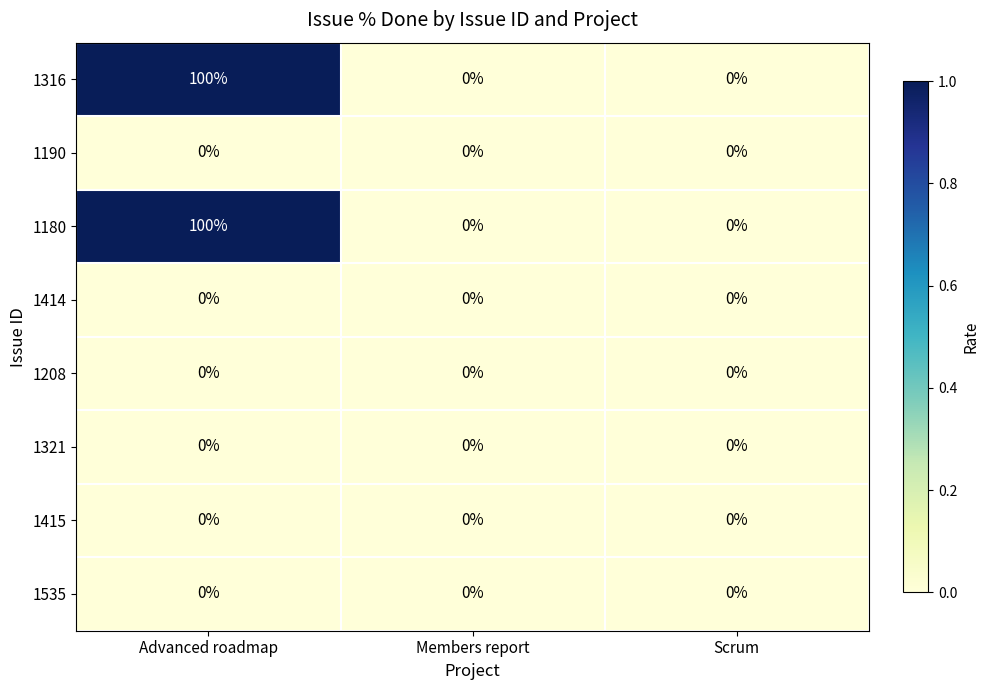

Reading left to right, extract all data points from this chart.

1316: Advanced roadmap=100	Members report=0	Scrum=0
1190: Advanced roadmap=0	Members report=0	Scrum=0
1180: Advanced roadmap=100	Members report=0	Scrum=0
1414: Advanced roadmap=0	Members report=0	Scrum=0
1208: Advanced roadmap=0	Members report=0	Scrum=0
1321: Advanced roadmap=0	Members report=0	Scrum=0
1415: Advanced roadmap=0	Members report=0	Scrum=0
1535: Advanced roadmap=0	Members report=0	Scrum=0